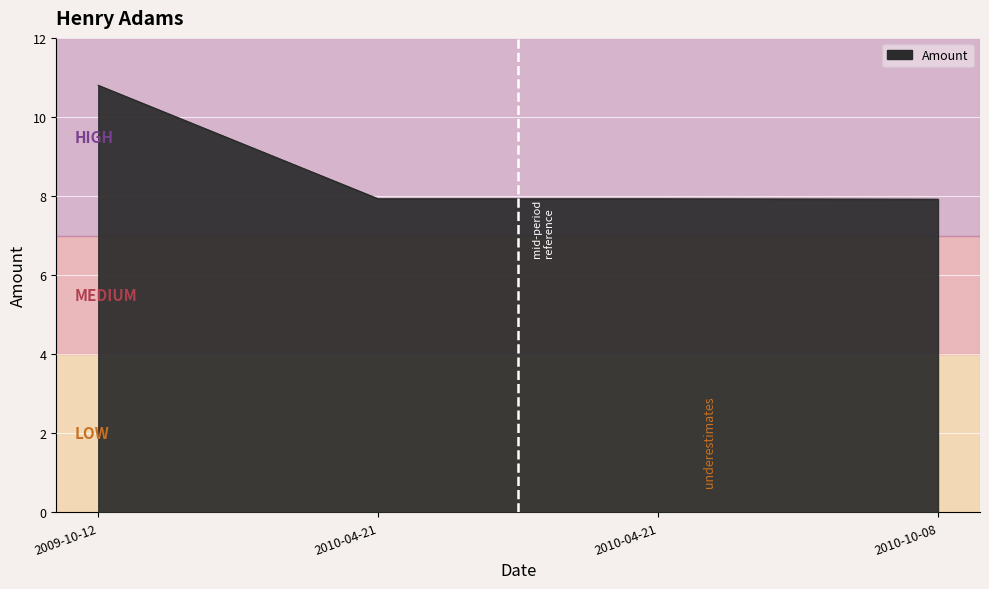

The chart shows a value of 7.9 at 2010-04-21. True or false?

True